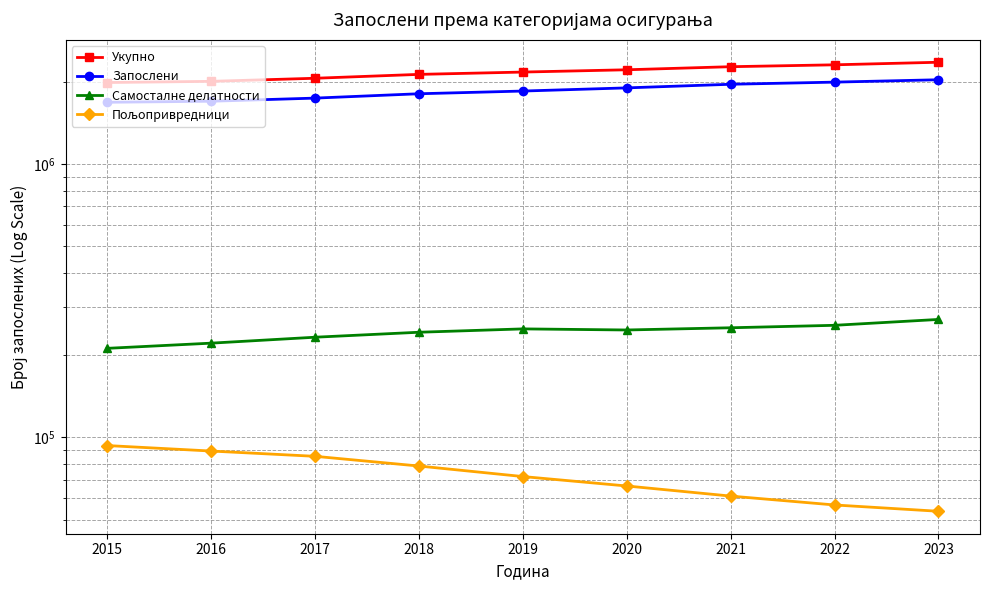

List the series in order of their peak value, highest first.

Укупно, Запослени, Самосталне делатности, Пољопривредници